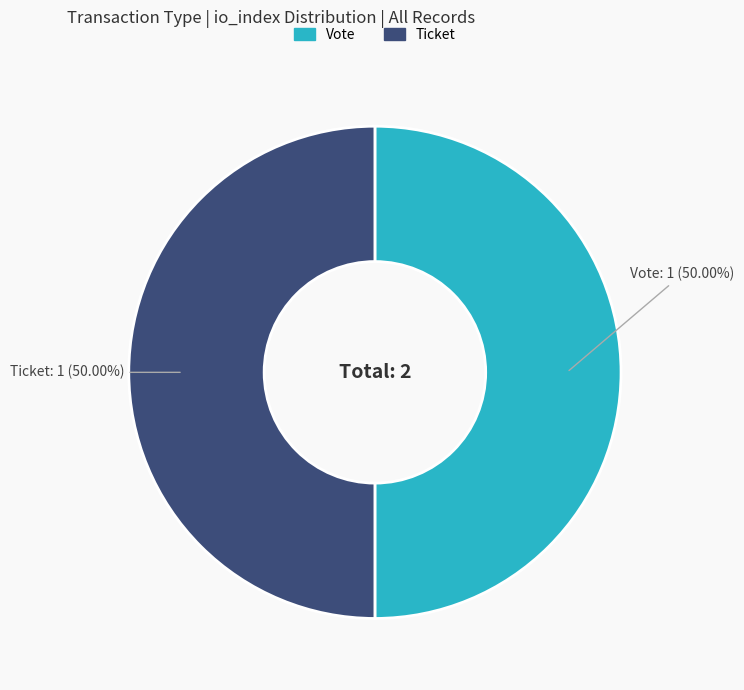

Approximately how many times larger is the value at Vote compared to Ticket?

1.0